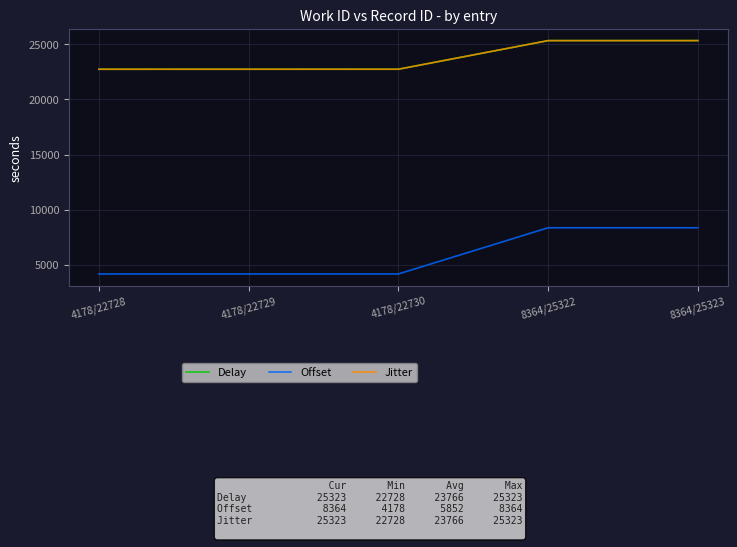

What is the difference between the highest and lowest values at 8364/25323?

16959